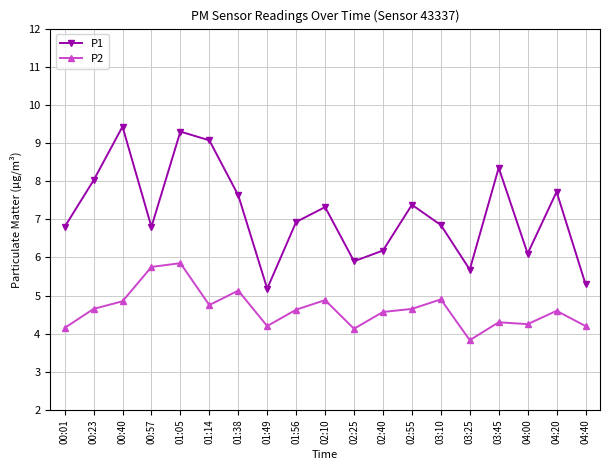

At which category is the sum across all series the highest?

01:05